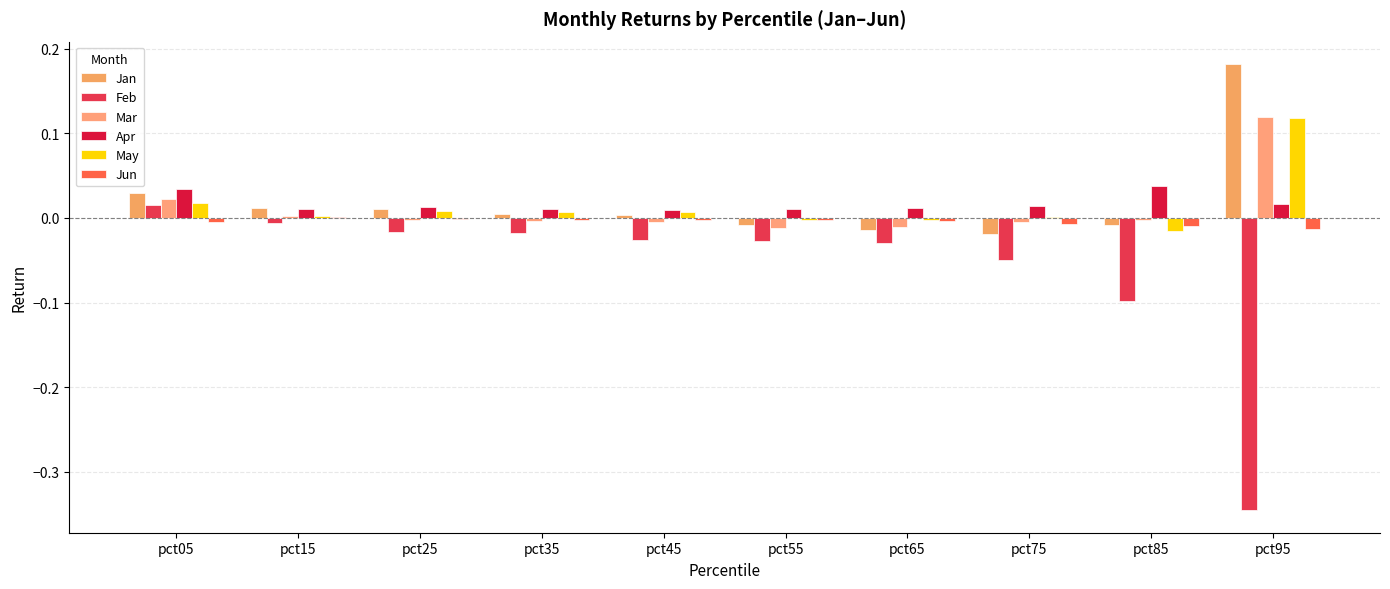

How many groups of bars are there?

10